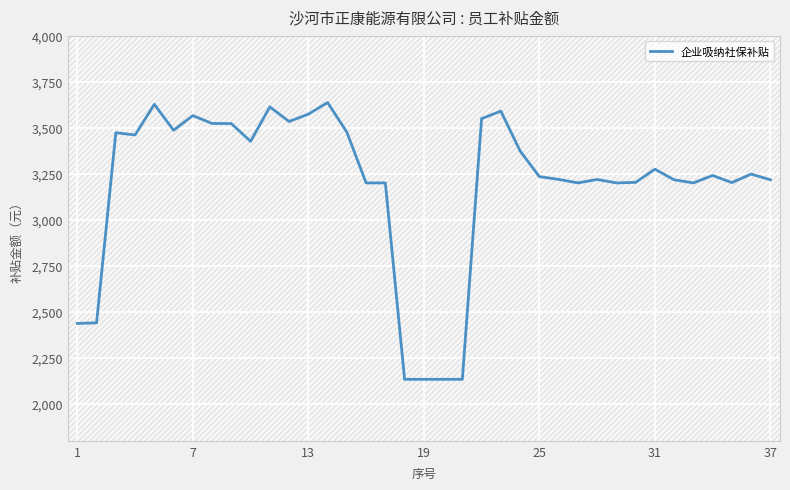

What is the maximum value shown in the chart?

3637.9